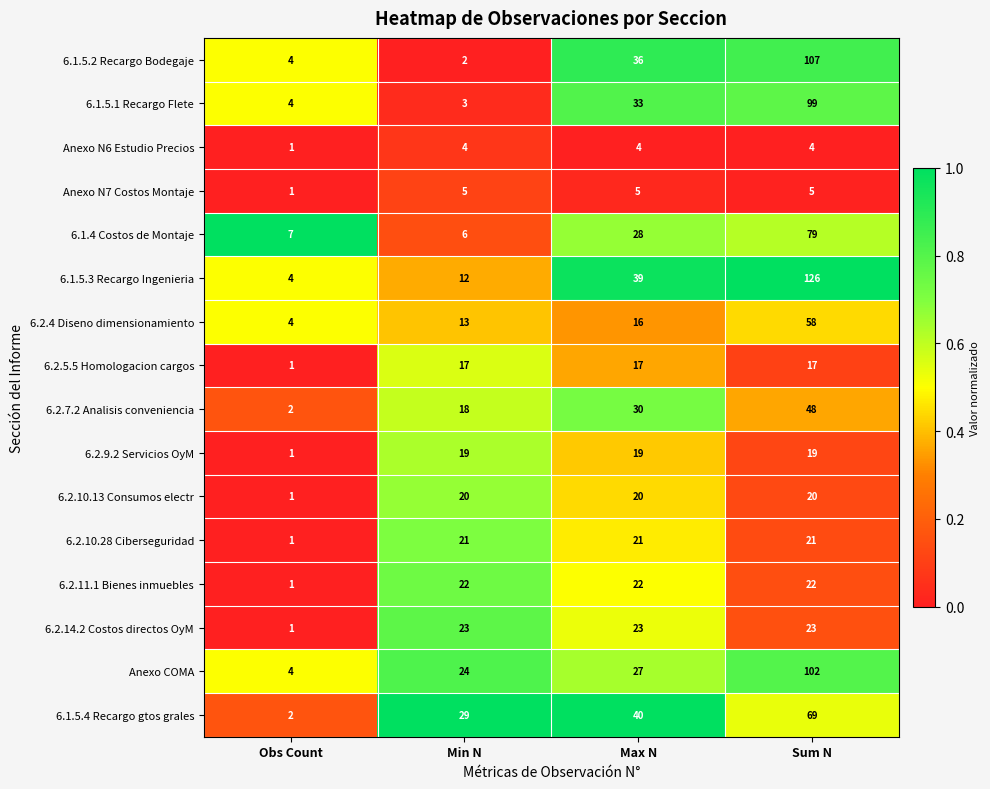

Rank the series at Max N from lowest to highest value.

Anexo N6 Estudio Precios, Anexo N7 Costos Montaje, 6.2.4 Diseno dimensionamiento, 6.2.5.5 Homologacion cargos, 6.2.9.2 Servicios OyM, 6.2.10.13 Consumos electr, 6.2.10.28 Ciberseguridad, 6.2.11.1 Bienes inmuebles, 6.2.14.2 Costos directos OyM, Anexo COMA, 6.1.4 Costos de Montaje, 6.2.7.2 Analisis conveniencia, 6.1.5.1 Recargo Flete, 6.1.5.2 Recargo Bodegaje, 6.1.5.3 Recargo Ingenieria, 6.1.5.4 Recargo gtos grales